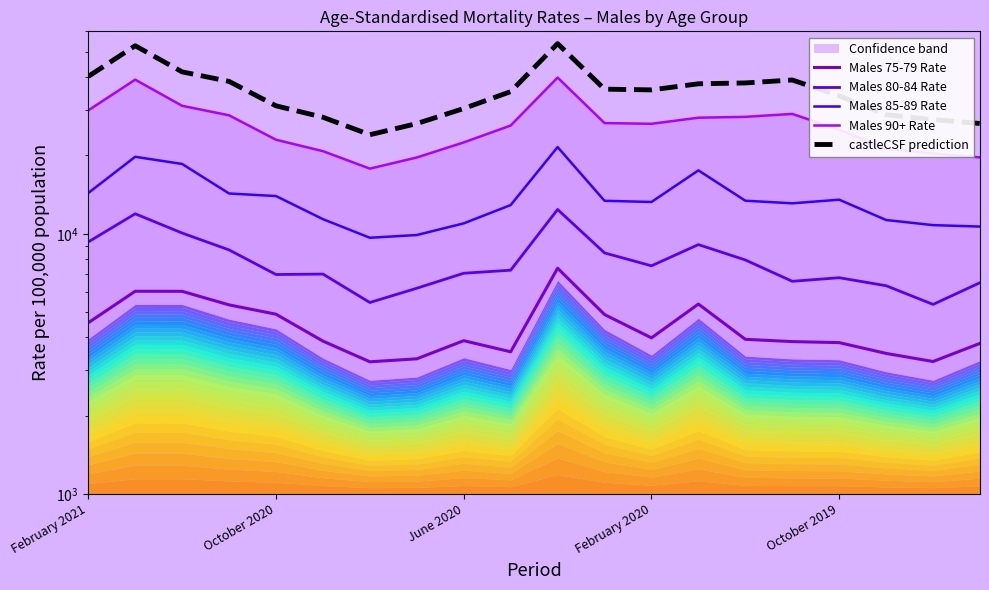

At which category does the chart reach its minimum across all series?

6